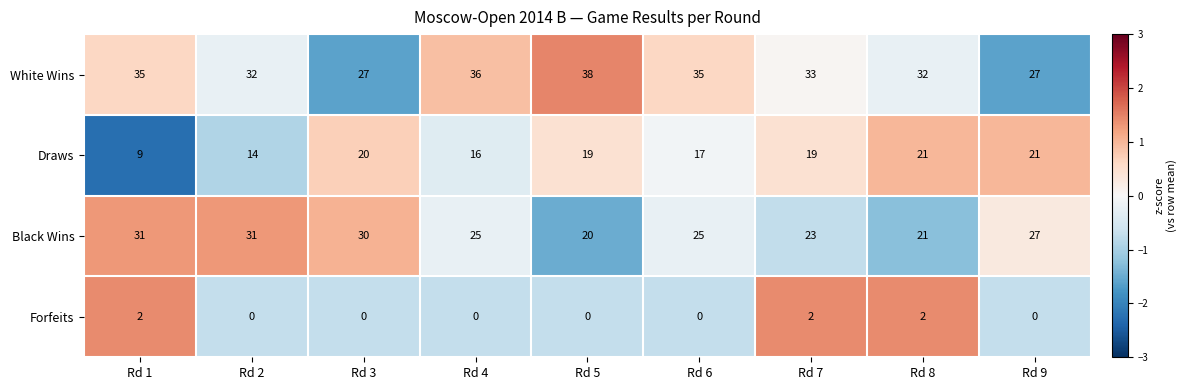

True or false: White Wins has a value of 61 at Rd 6.

False